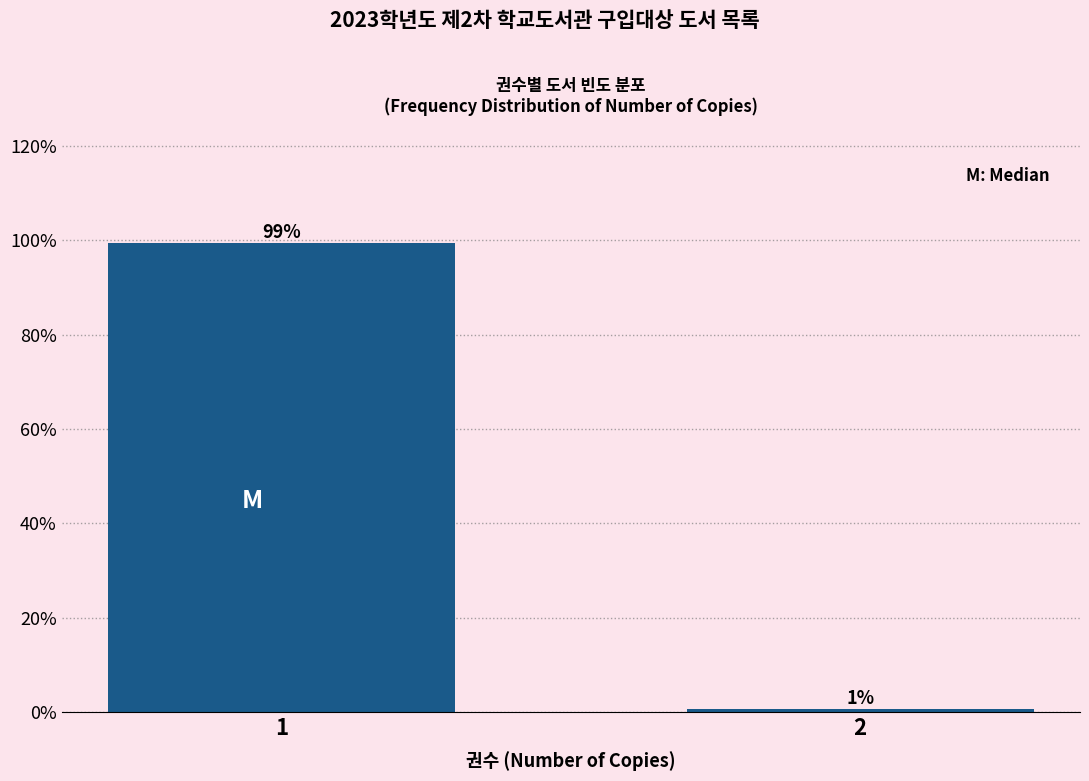

What is the value of the 1st bar from the left?

99.3